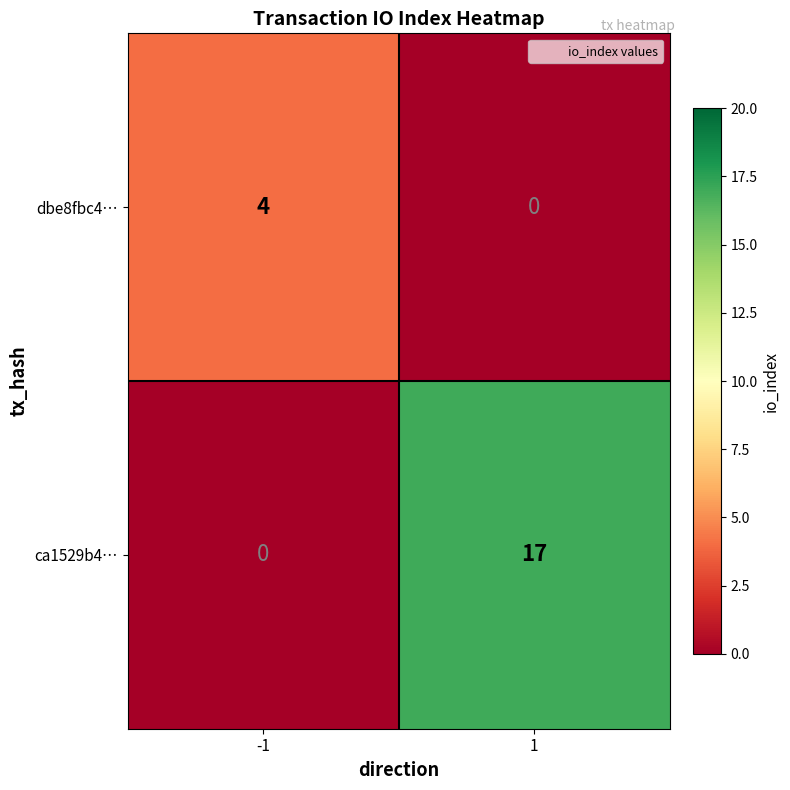

At which category is the sum across all series the highest?

1